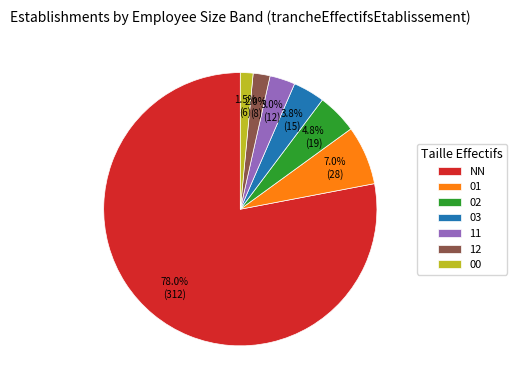

To the nearest percent, what is the difference between the largest and smallest slice percentages?

76%